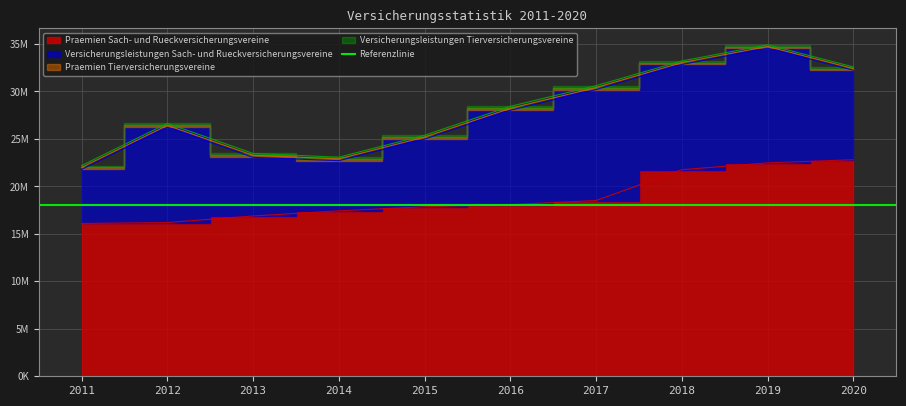

At which label does Praemien Tierversicherungsvereine reach its peak?

2011